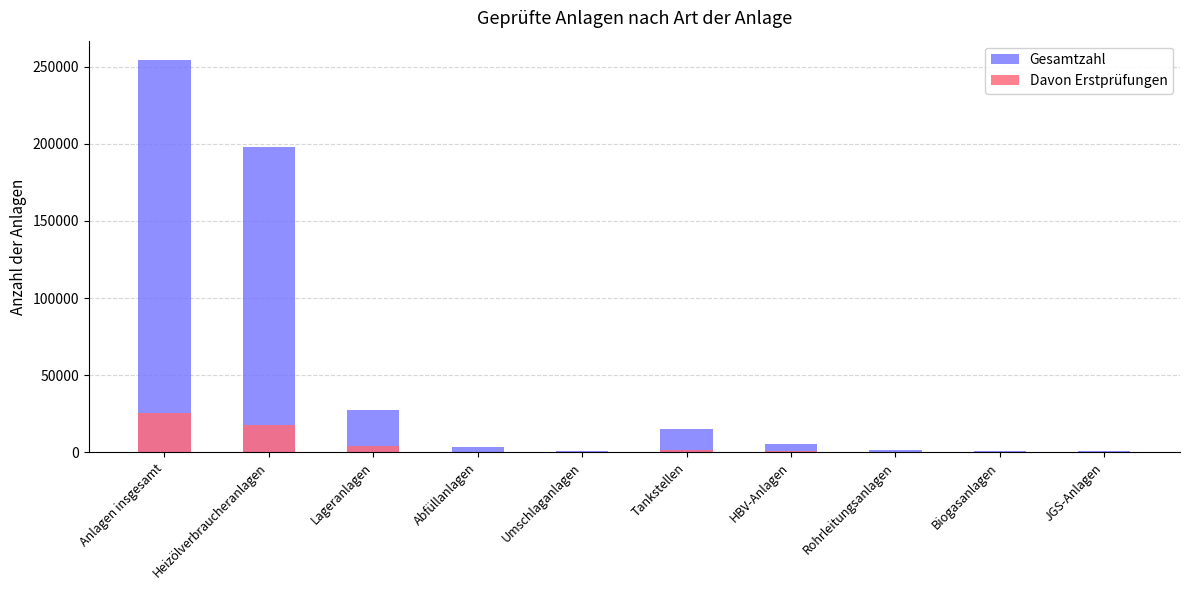

True or false: Davon Erstprüfungen has a value of 26933 at Heizölverbraucheranlagen.

False